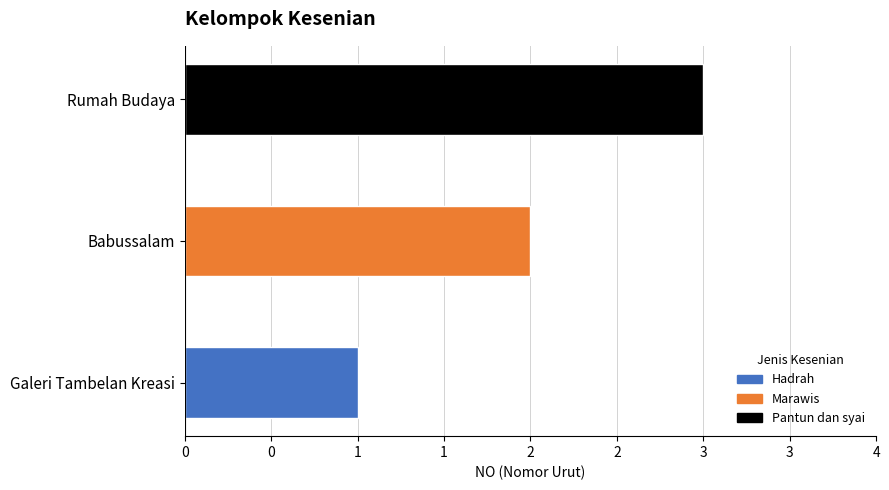

Rank the categories by value from highest to lowest.

Rumah Budaya, Babussalam, Galeri Tambelan Kreasi